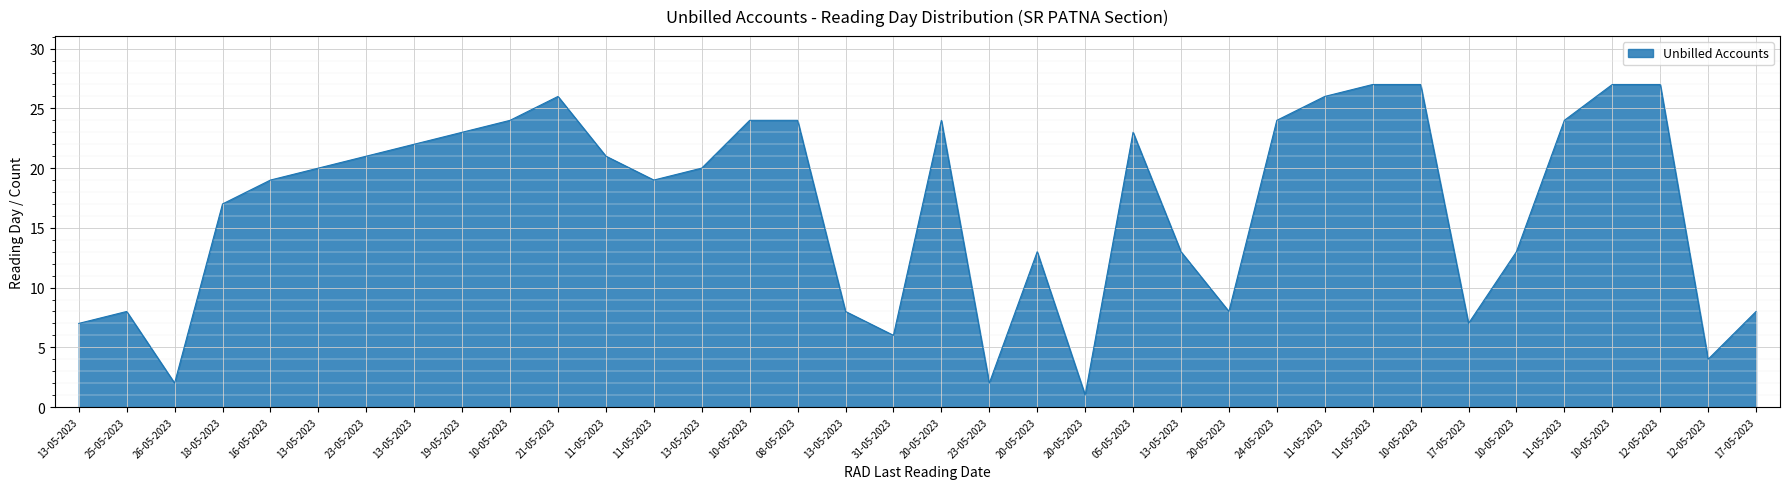

True or false: the data shows 37 at 10-05-2023.

False